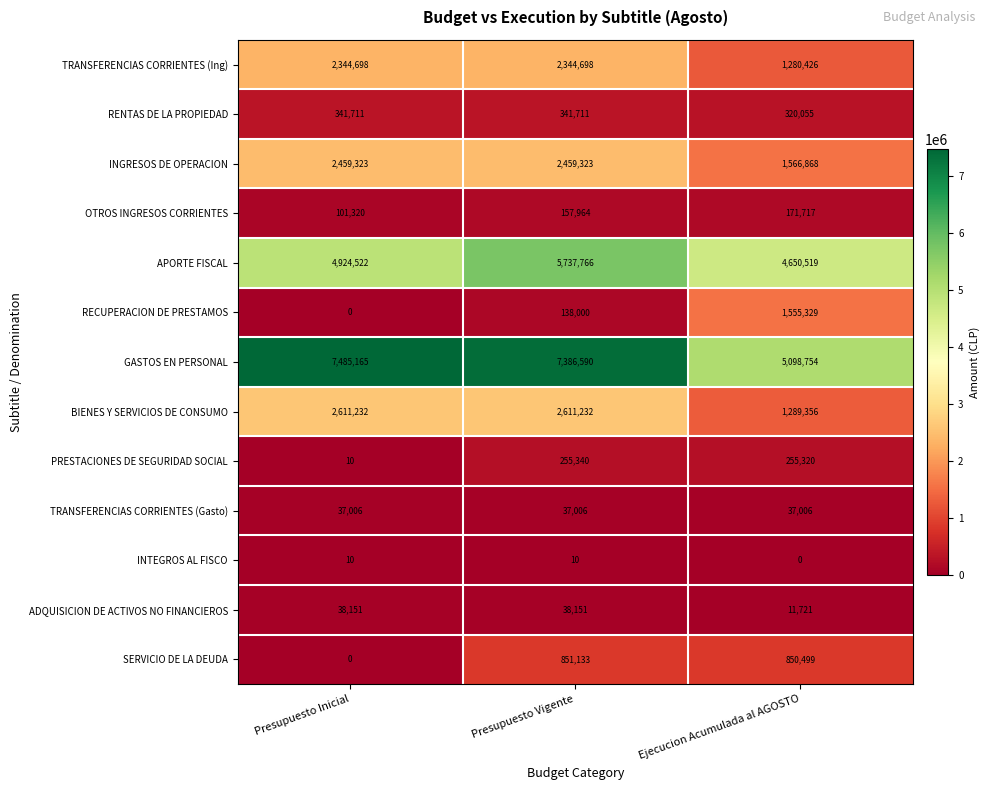

The value of SERVICIO DE LA DEUDA at Presupuesto Vigente is 851133. True or false?

True